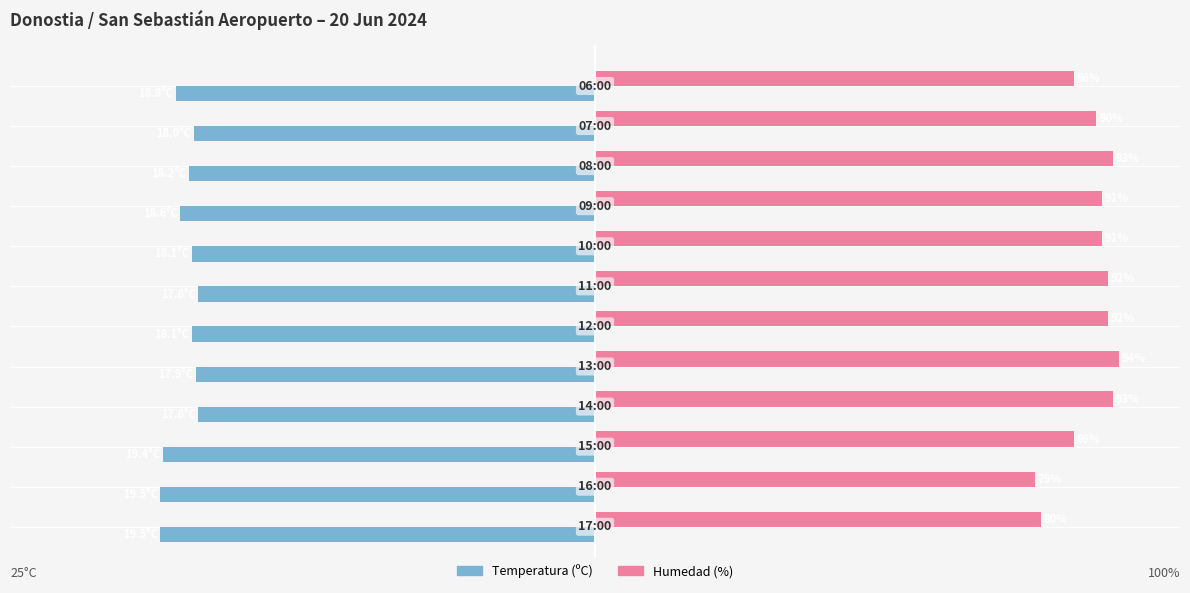

List the series in order of their overall mean, highest first.

Humedad (%), Temperatura (ºC)